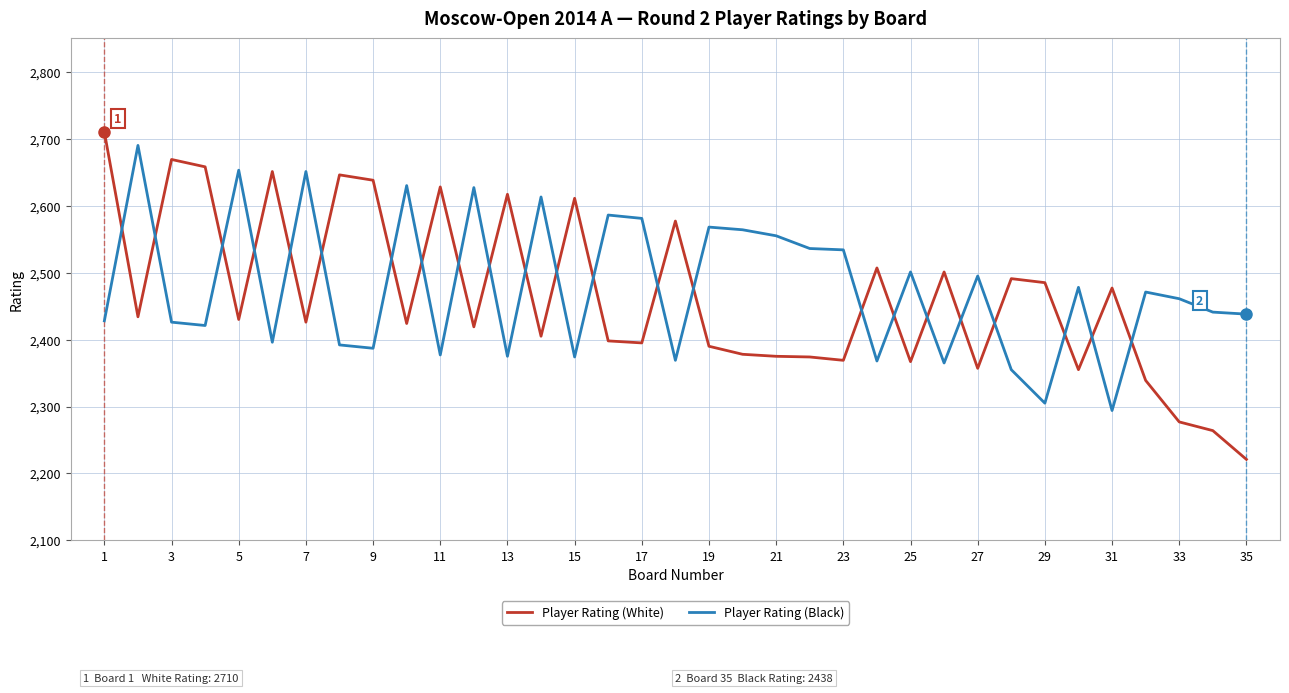

How many lines are shown in the chart?

2